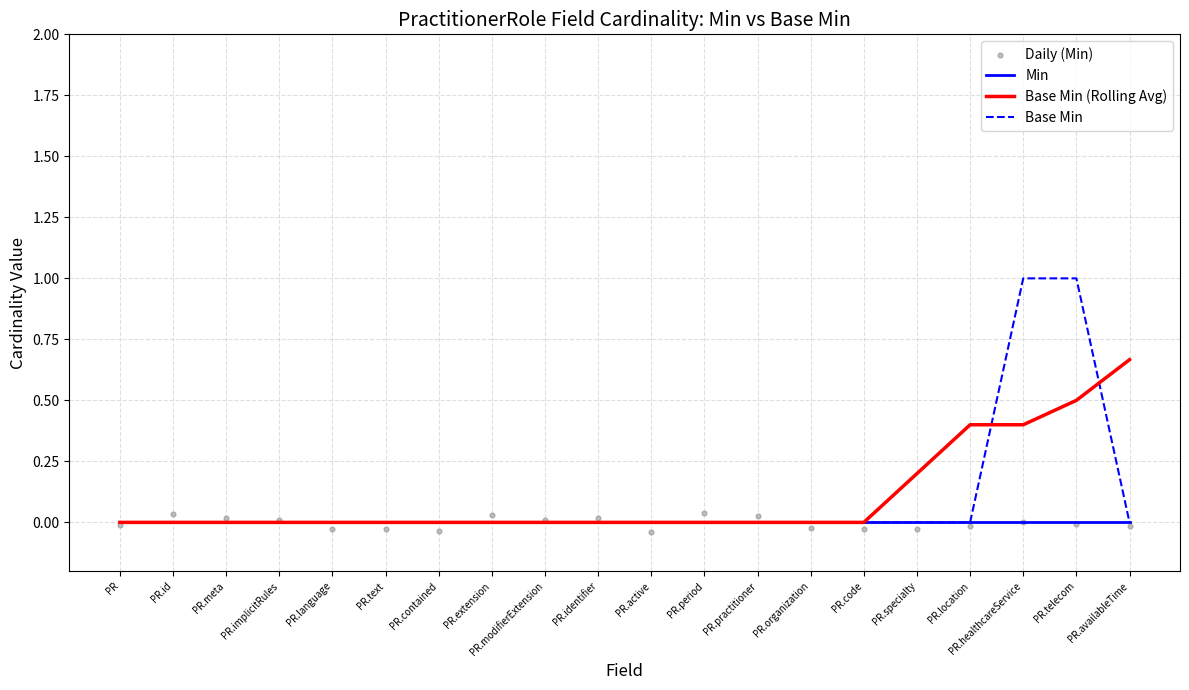

Which series contains the lowest Y value?

Daily (Min)